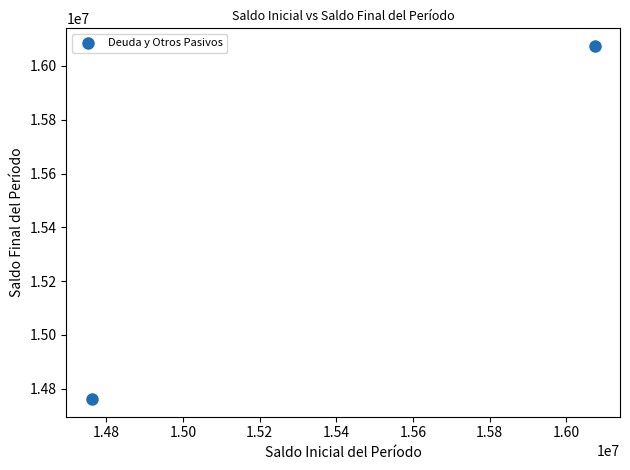

What is the range of X values (max minus min)?

1312650.0